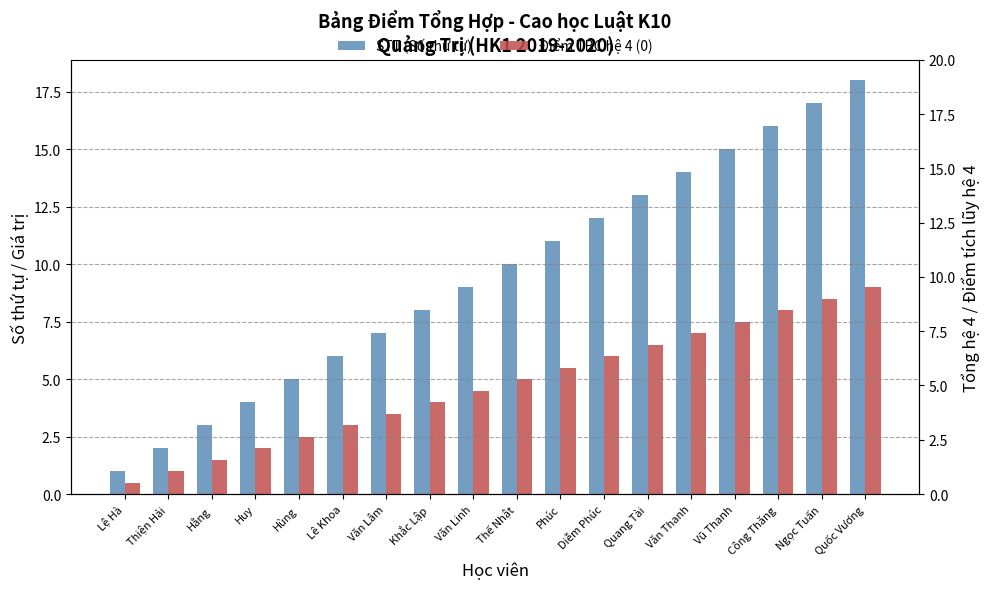

What is the total value across all series at Công Thăng?

24.0